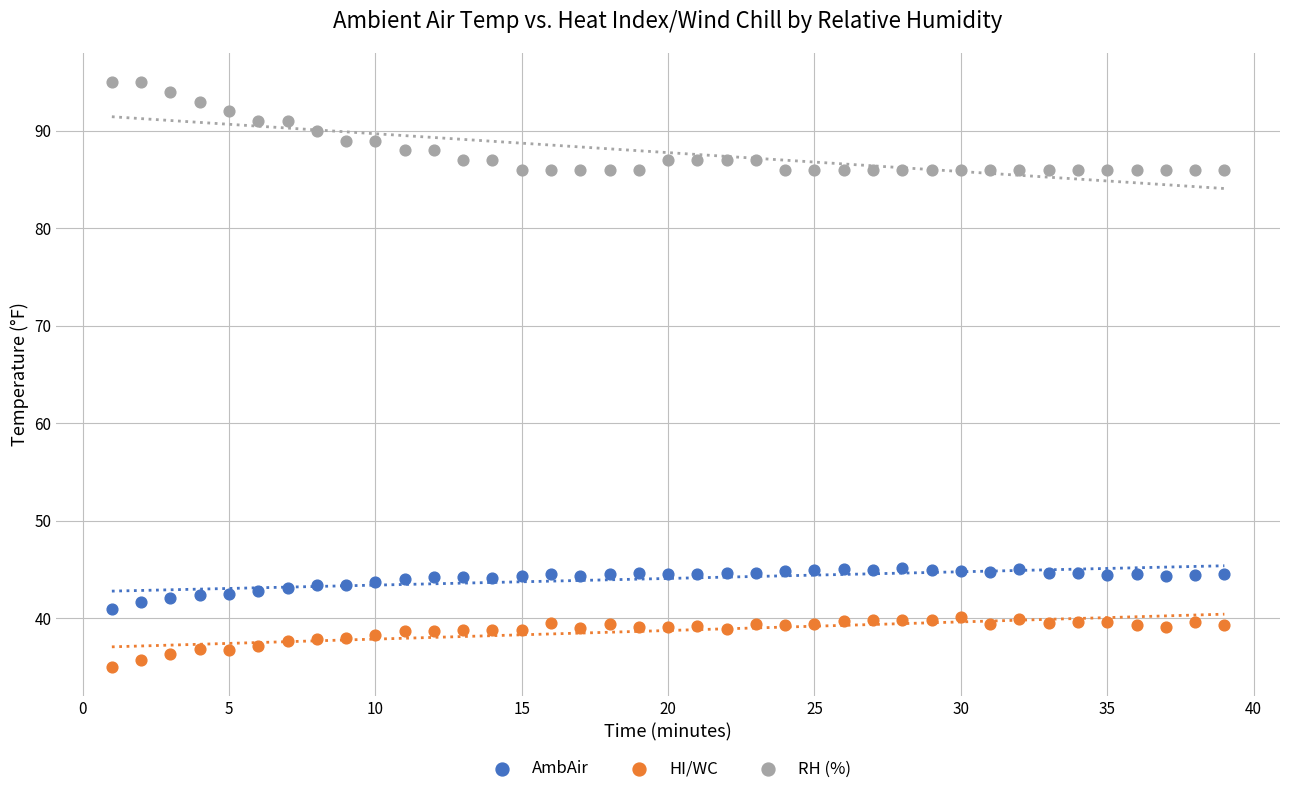

Across all data points, what is the range of X values (max minus min)?

38.0